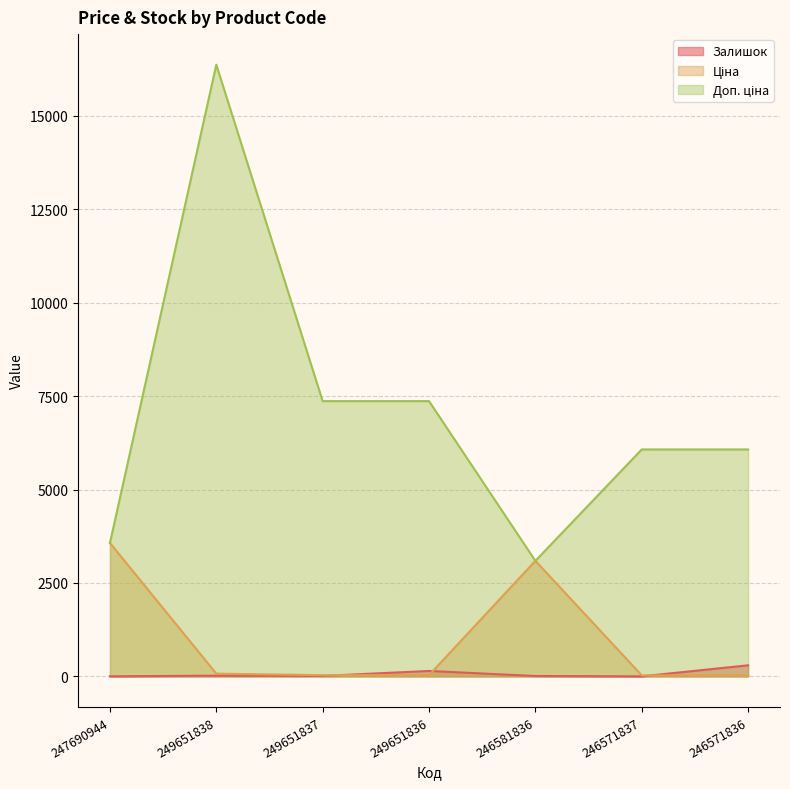

What is the label of the 7th point from the left?

246571836